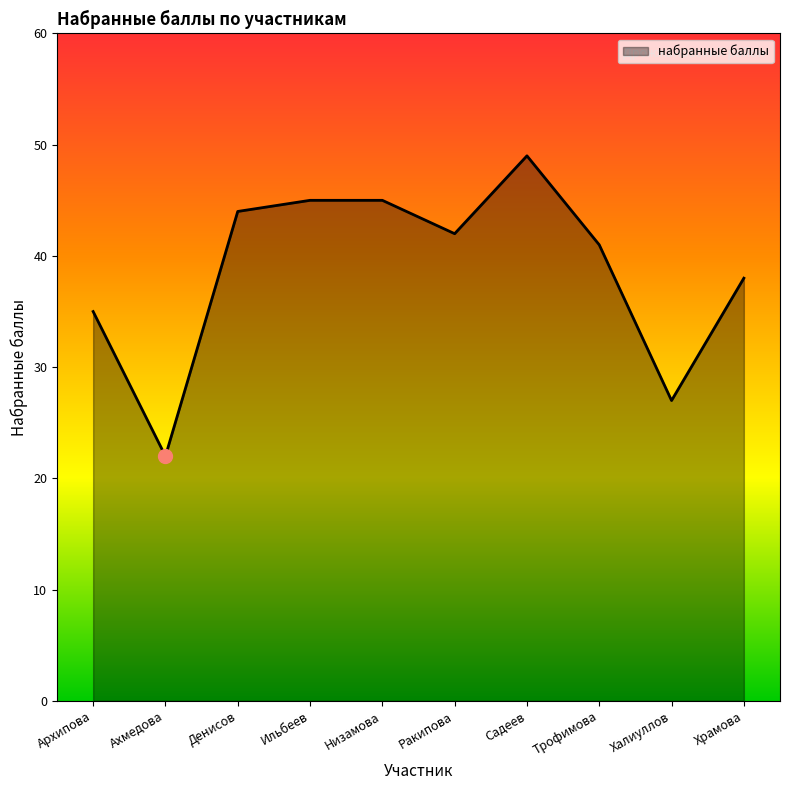

Count the number of data series in this chart.

1